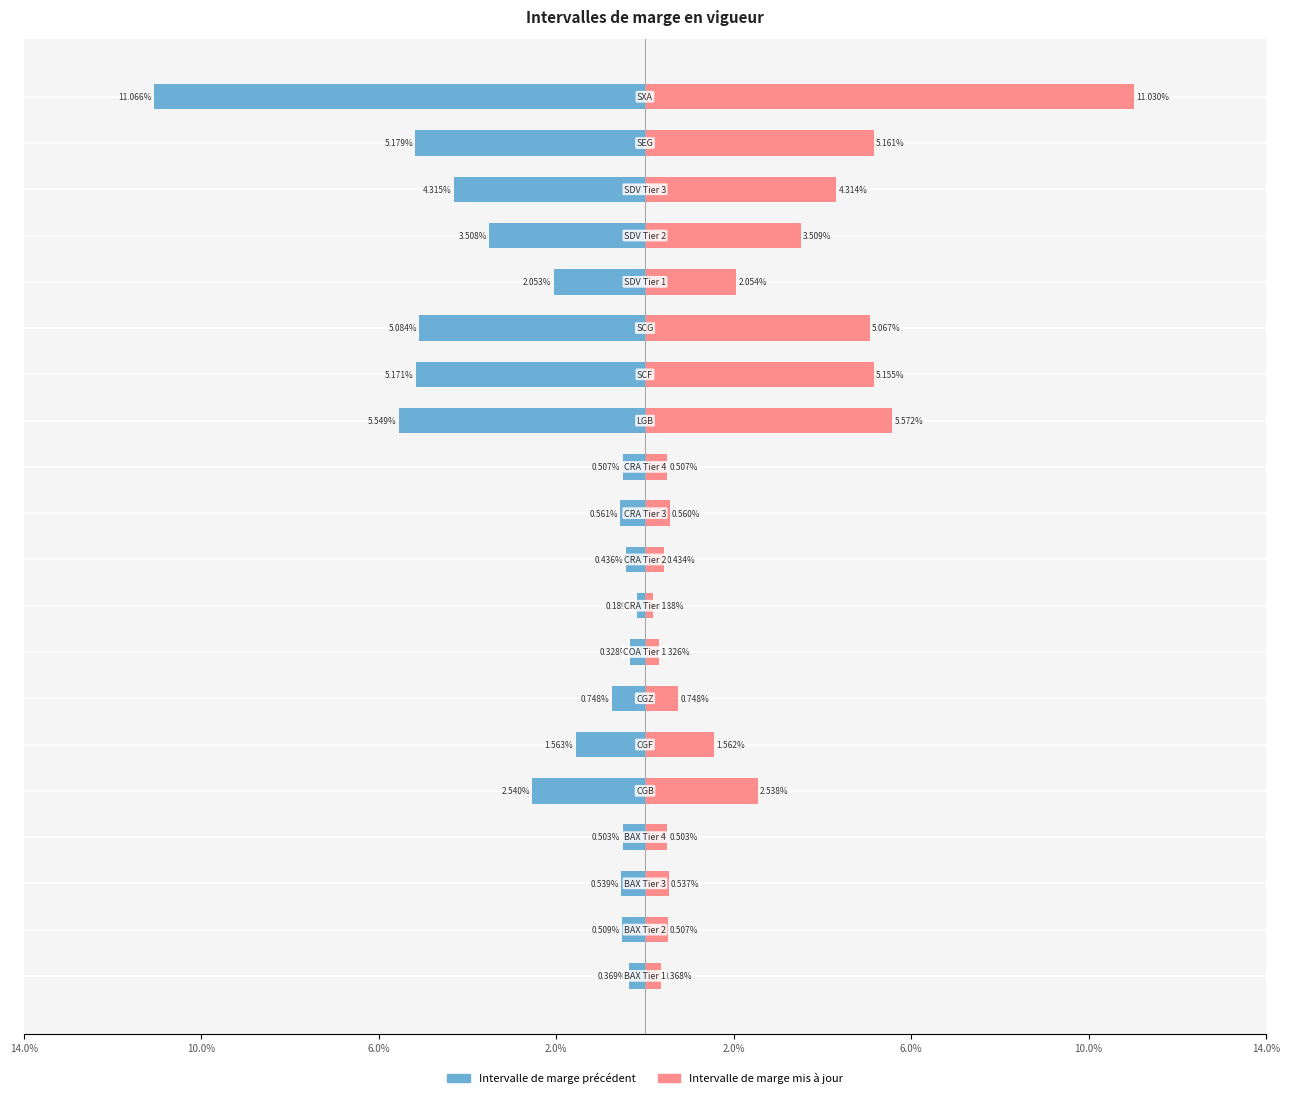

How many series are shown in this chart?

2